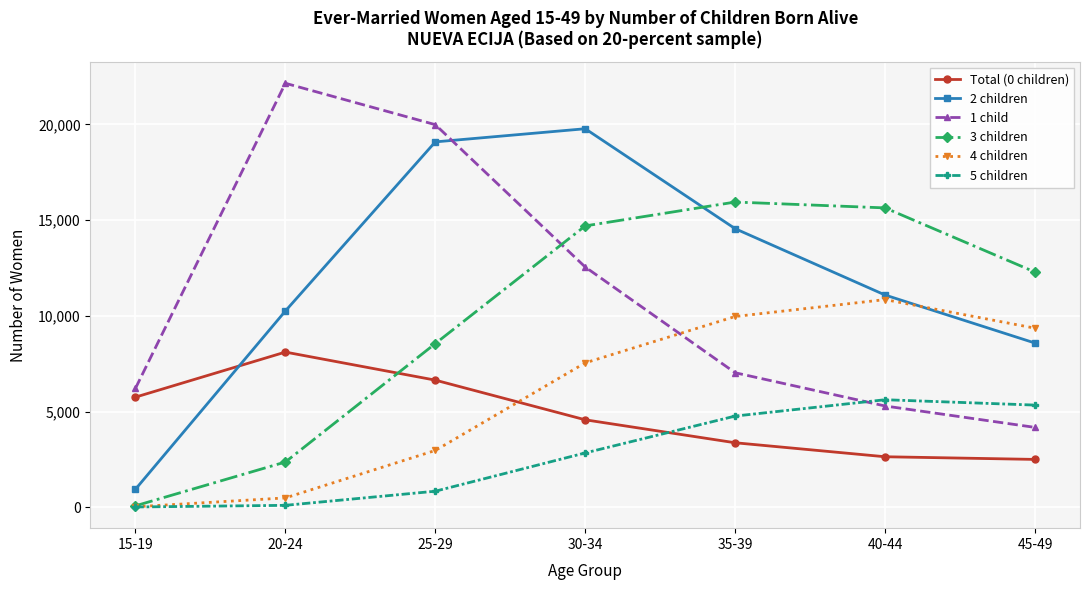

What is the total value across all series at 20-24?

43455